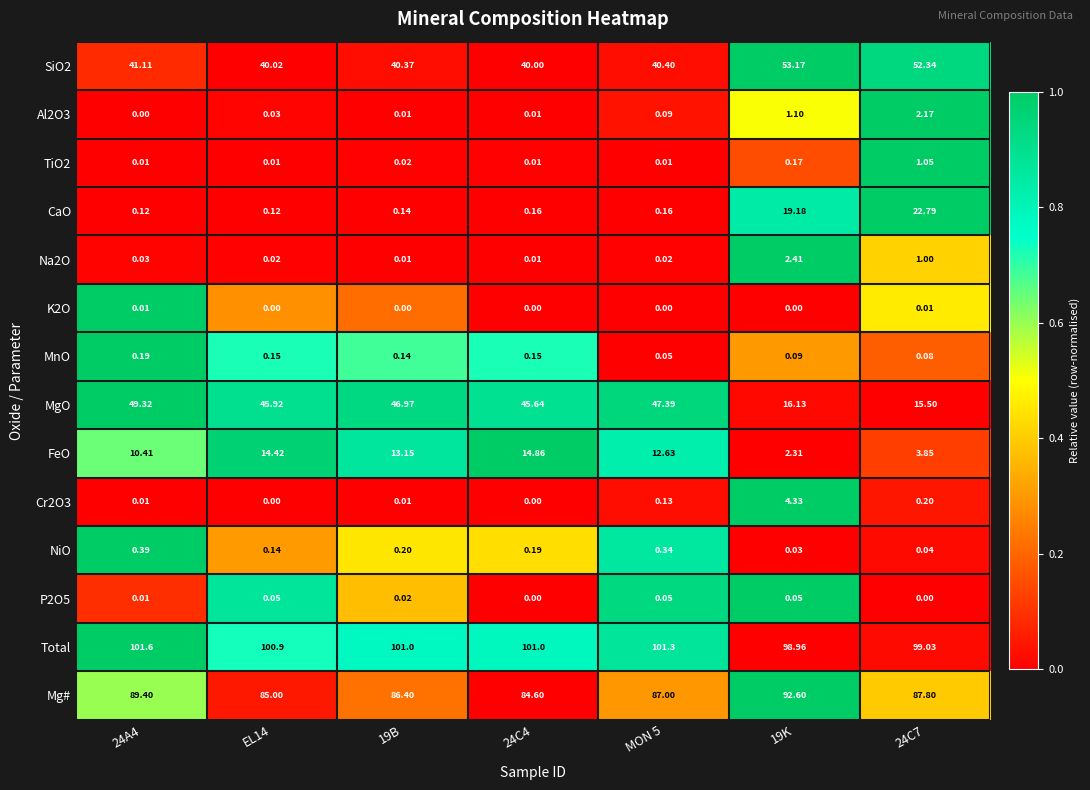

Which series has the largest total across all categories?

Total